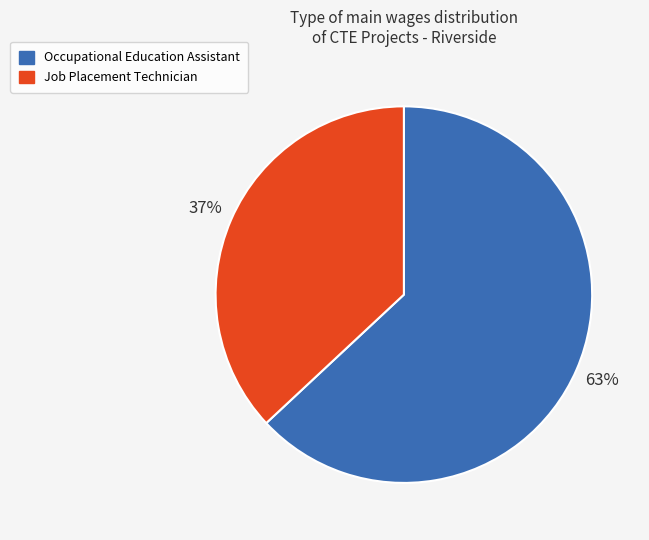

Is there any slice that represents more than half of the pie?

Yes